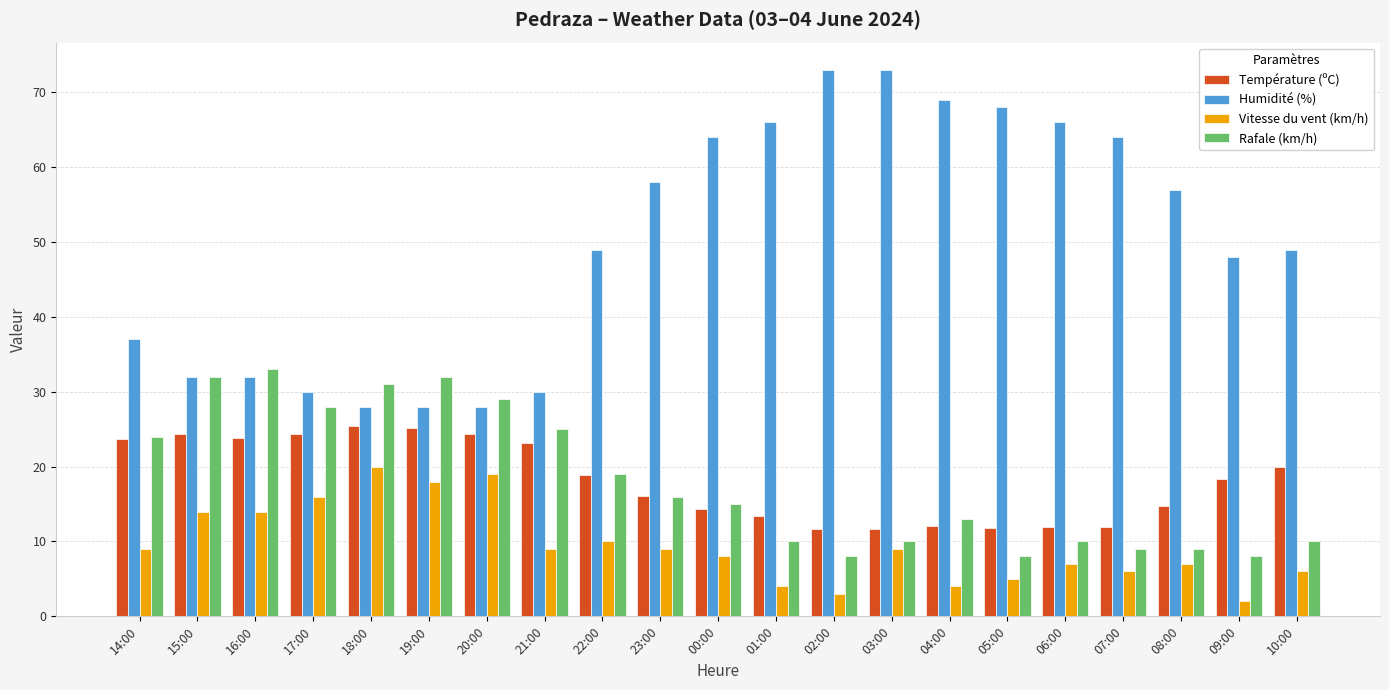

Which series has the largest total across all categories?

Humidité (%)